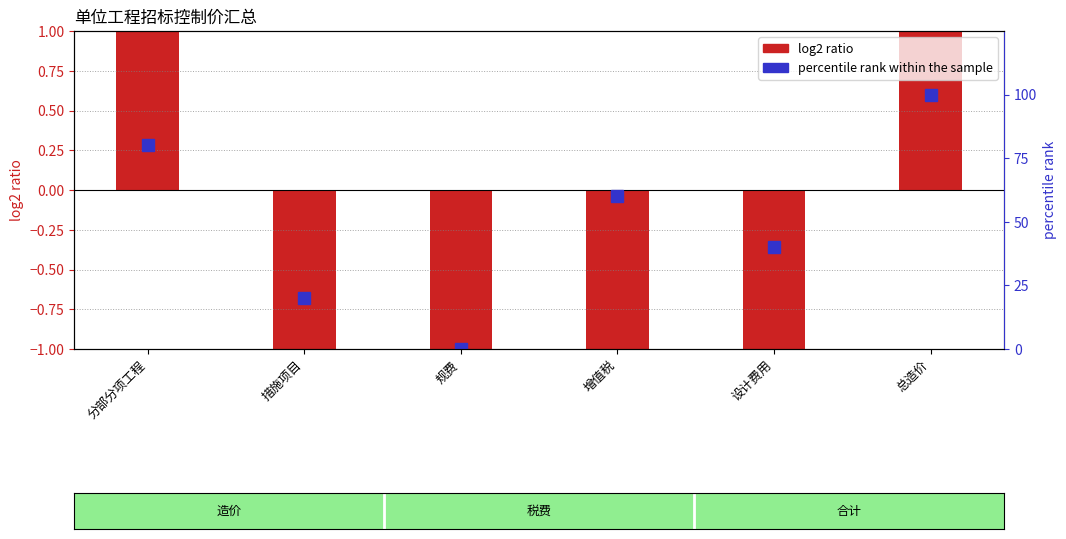

Reading left to right, what are all the values shown in this chart?

log2 ratio: 分部分项工程=1.3	措施项目=-3.6	规费=-4.1	增值税=-1.9	设计费用=-2.9	总造价=1.6
percentile rank within the sample: 分部分项工程=80.0	措施项目=20.0	规费=0.0	增值税=60.0	设计费用=40.0	总造价=100.0